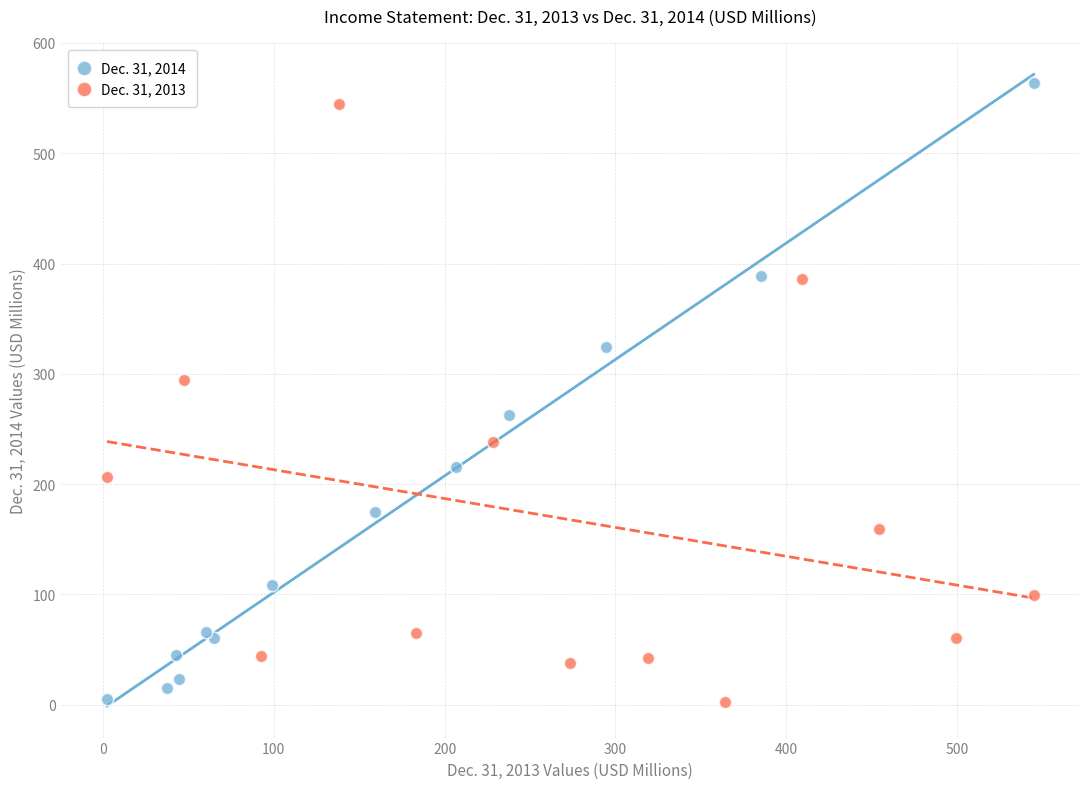

Which series has the widest spread of Y values?

Dec. 31, 2014